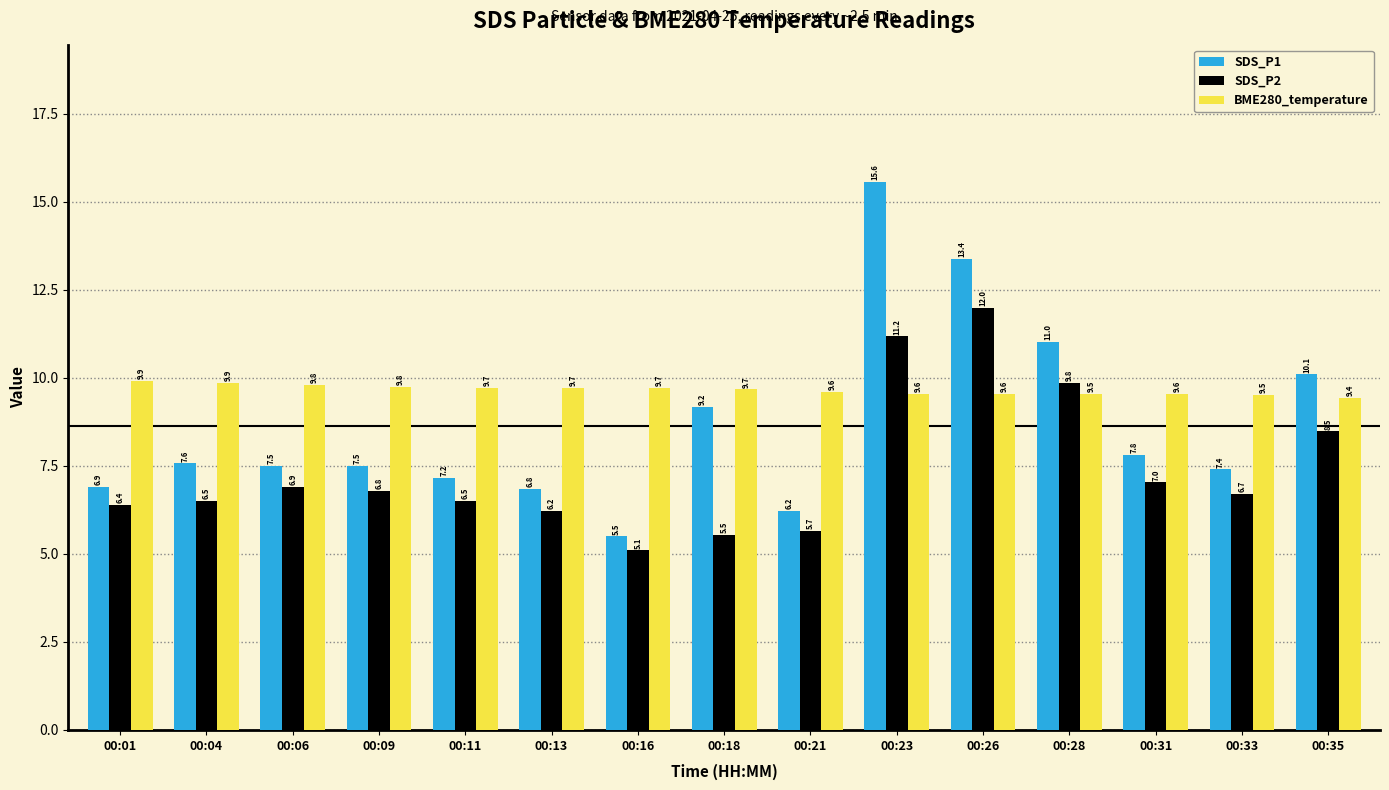

Which label corresponds to the largest value in the chart?

00:23